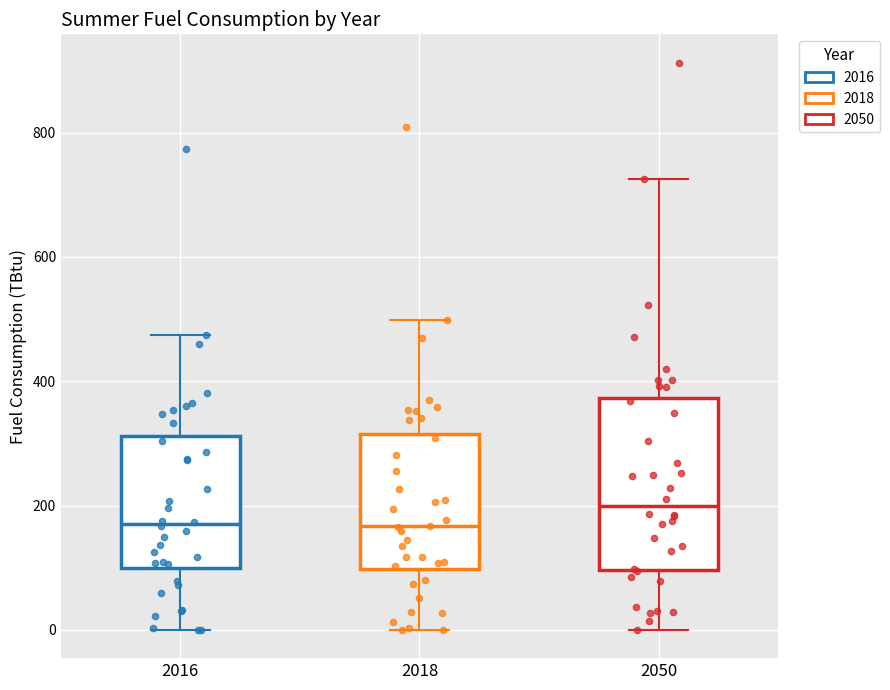

Which box has the highest median line?

2050